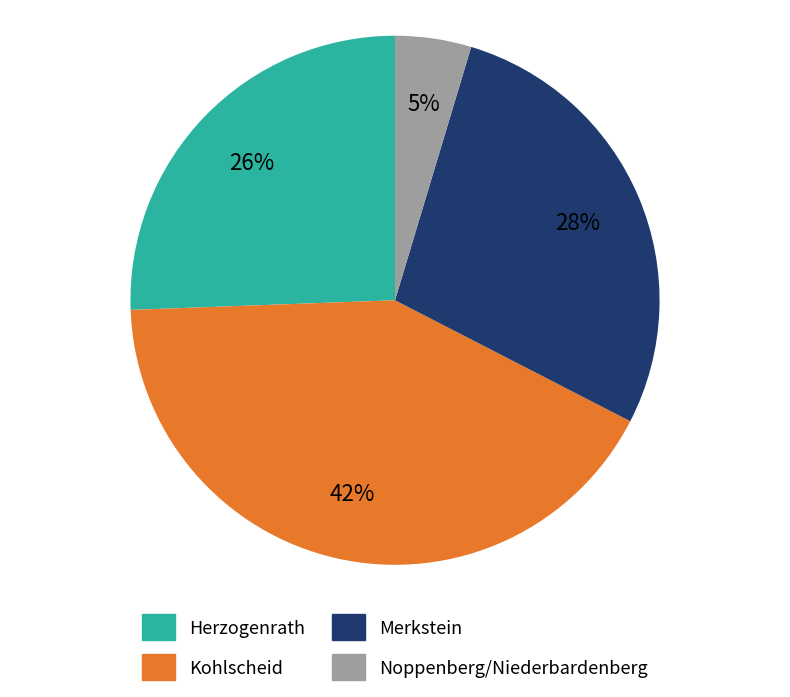

Between Noppenberg/Niederbardenberg and Kohlscheid, which is larger?

Kohlscheid